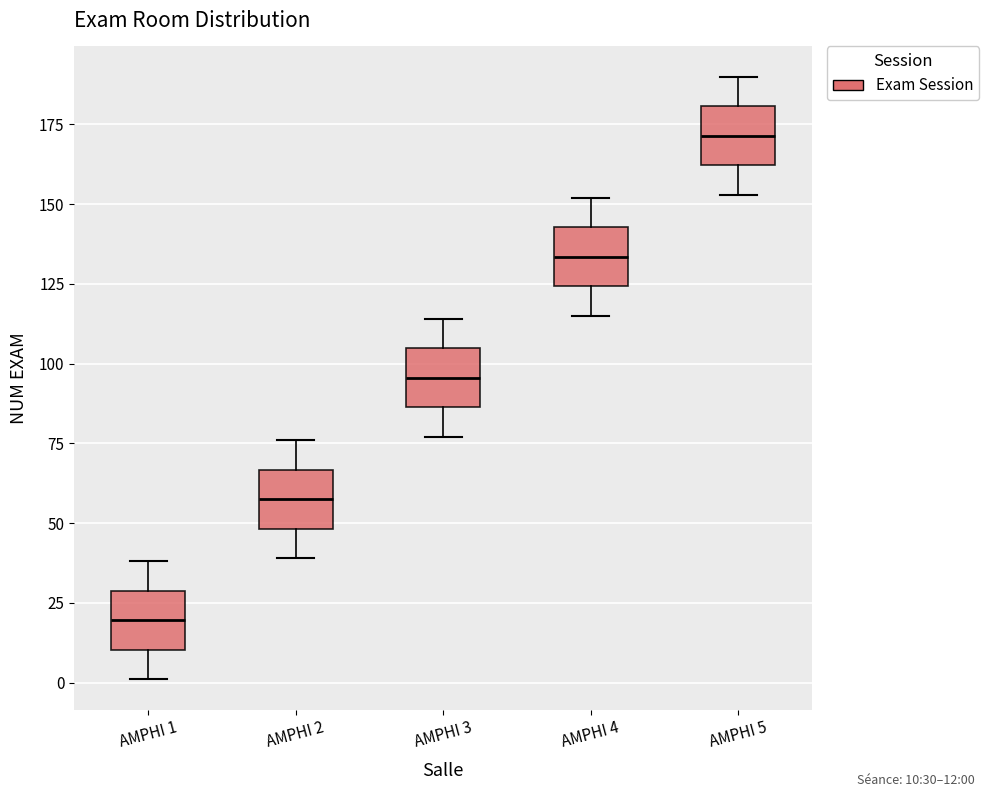

Reading left to right, read every box against the y-axis: the position of its median line, the range the box covers, and the ends of its whiskers. The values are not printed on the chart, so give them approximately, as read against the axis.

AMPHI 1: median 20, box 10 to 30, whiskers 0 to 40
AMPHI 2: median 60, box 50 to 65, whiskers 40 to 75
AMPHI 3: median 95, box 85 to 105, whiskers 75 to 115
AMPHI 4: median 135, box 125 to 145, whiskers 115 to 150
AMPHI 5: median 170, box 160 to 180, whiskers 155 to 190